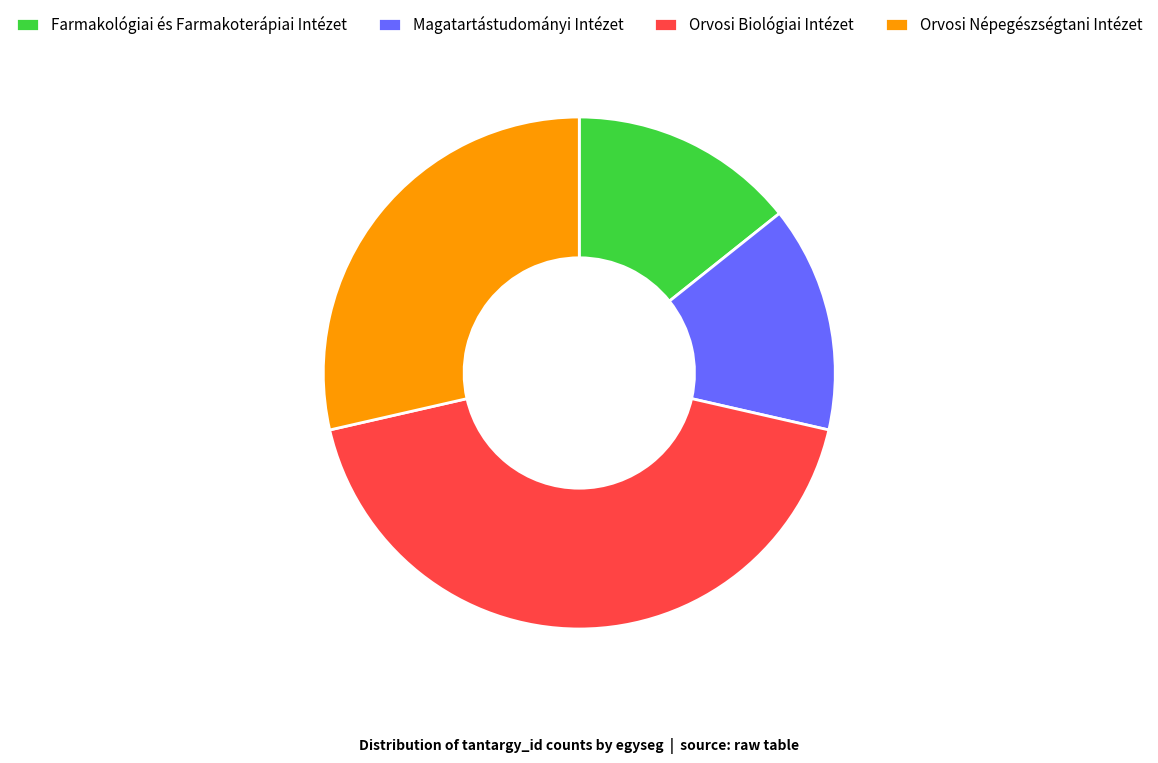

Is the sum of Farmakológiai és Farmakoterápiai Intézet and Orvosi Népegészségtani Intézet greater than half?

No